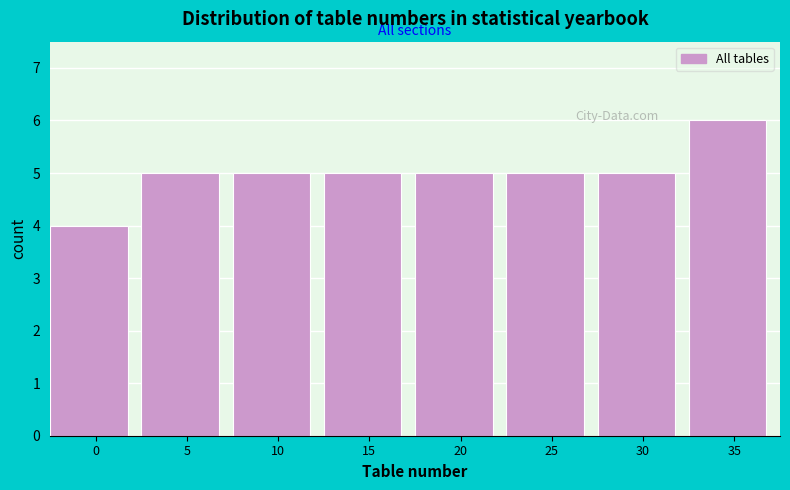

Reading left to right, what are all the values shown in this chart?

0=4	5=5	10=5	15=5	20=5	25=5	30=5	35=6